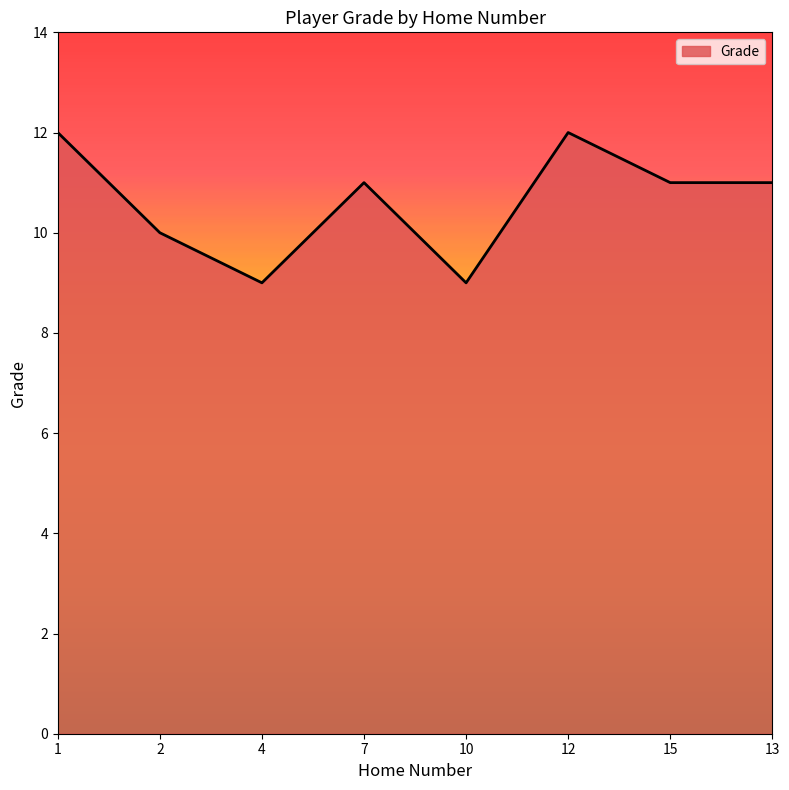

What is the average value?

11